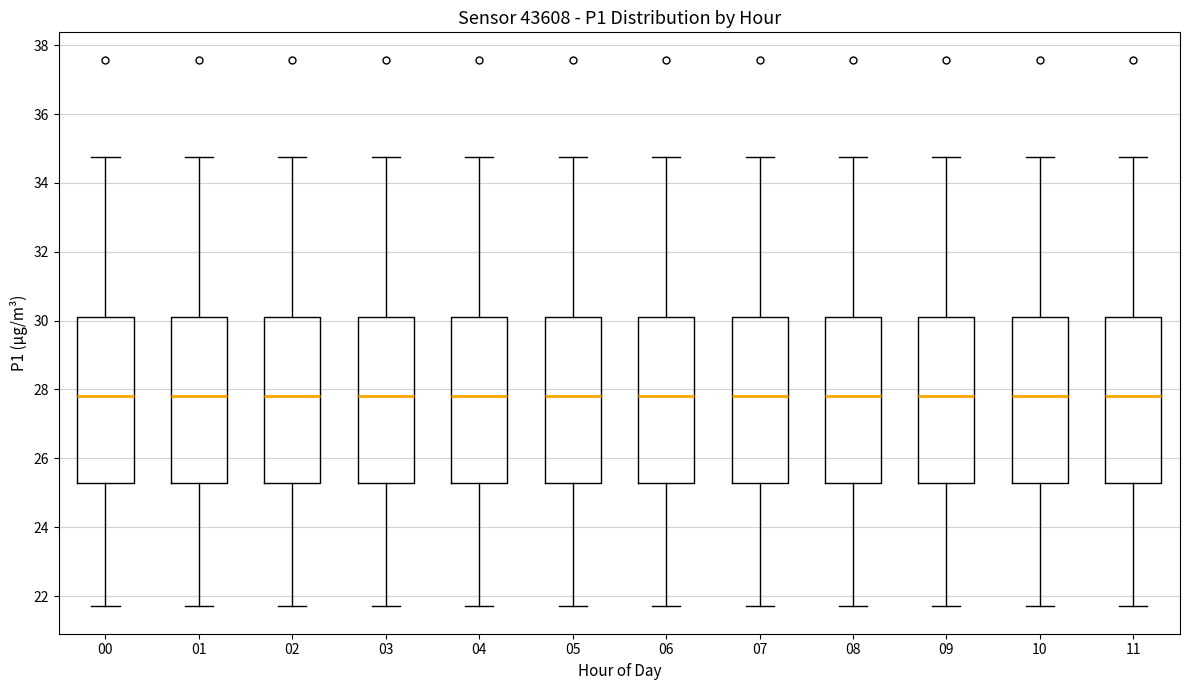

Where does the upper whisker of the box at x = 06 end on the y-axis? The values are not printed on the chart, so give them approximately, as read against the axis.

34.8